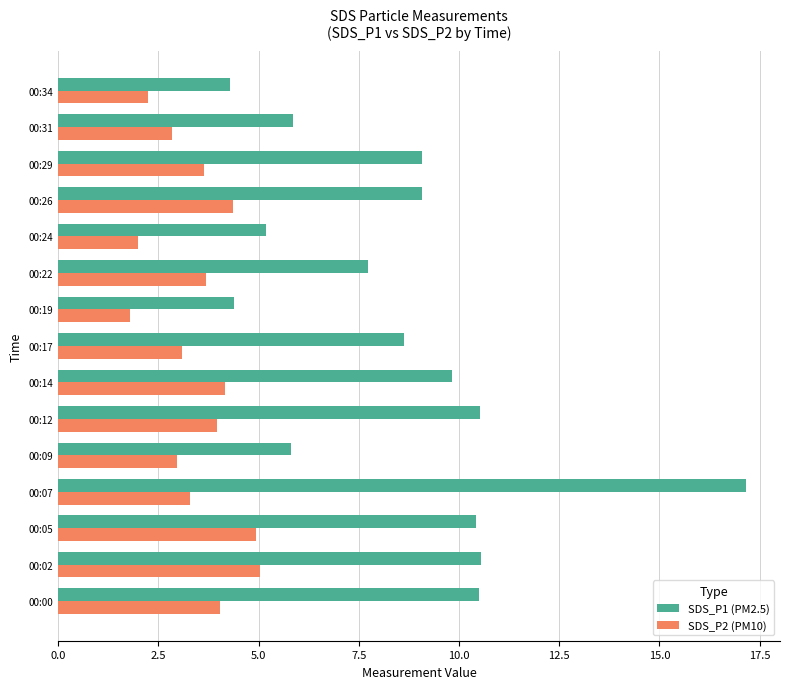

At which label does SDS_P1 (PM2.5) reach its peak?

00:07